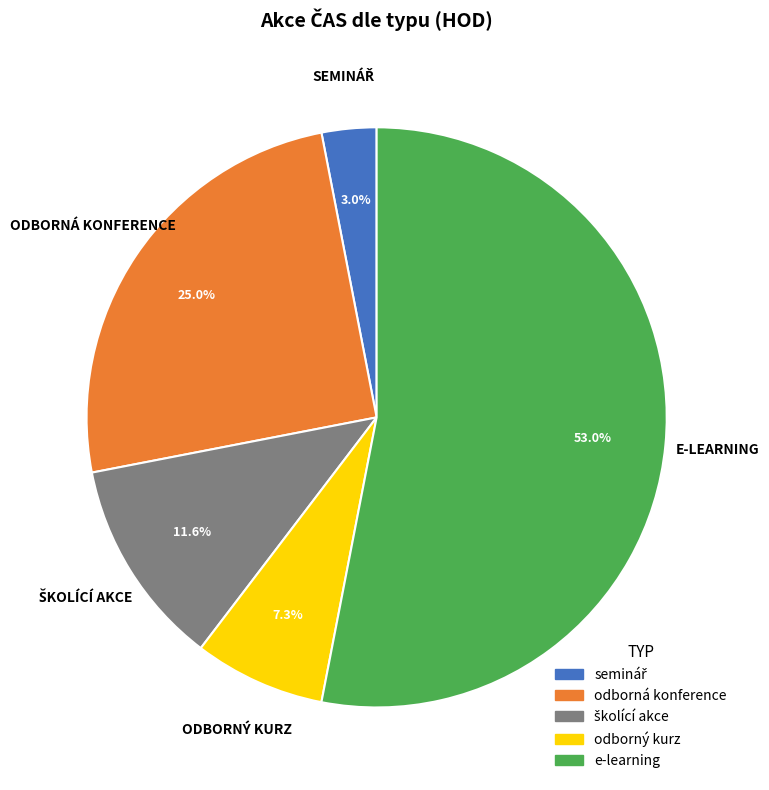

Between odborný kurz and e-learning, which is larger?

e-learning